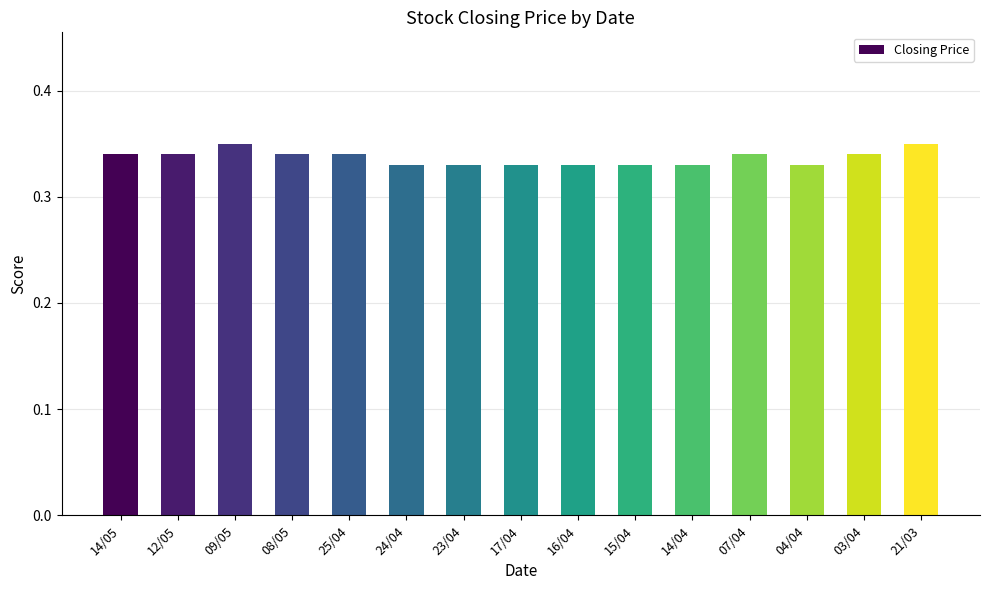

Is it true that the value at 07/04 is 0.5?

False